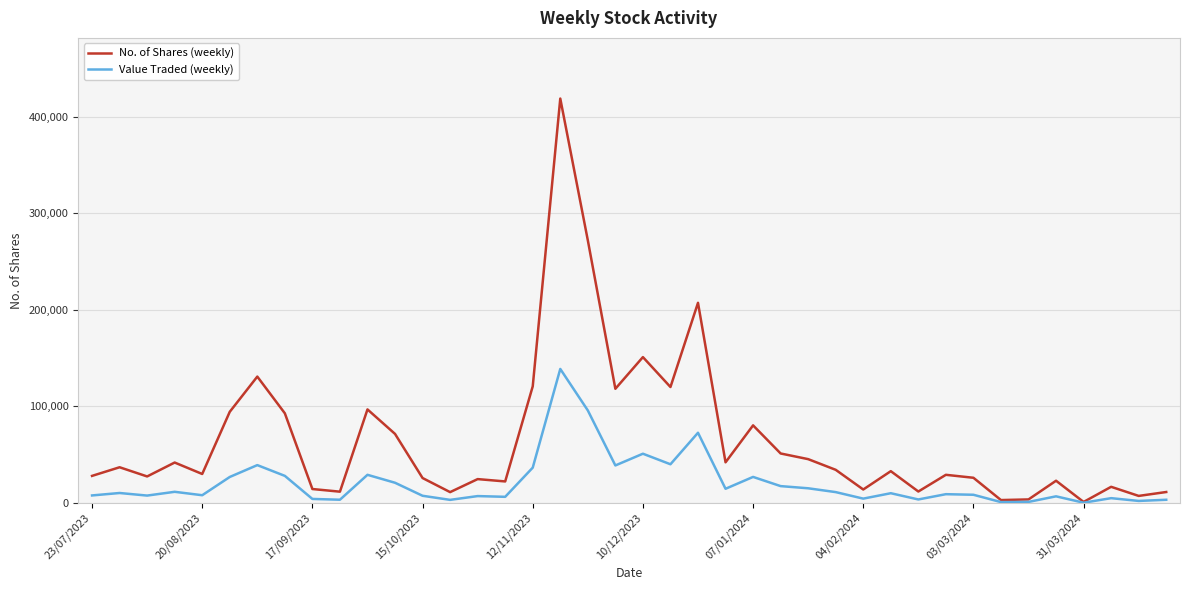

What is the difference between the second highest and second lowest values in the No. of Shares (weekly) series?

268938